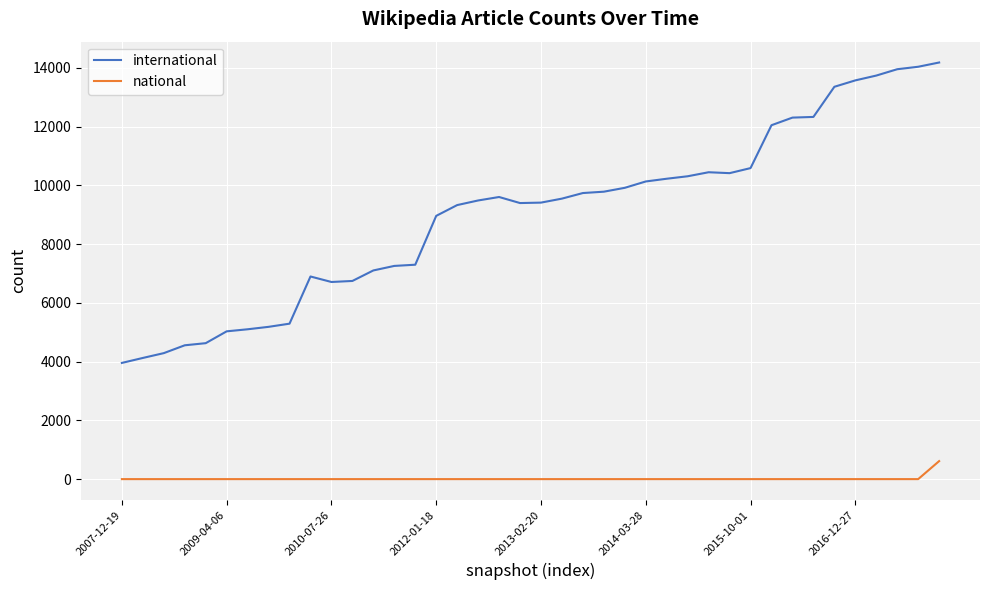

True or false: international and national intersect in this chart.

False